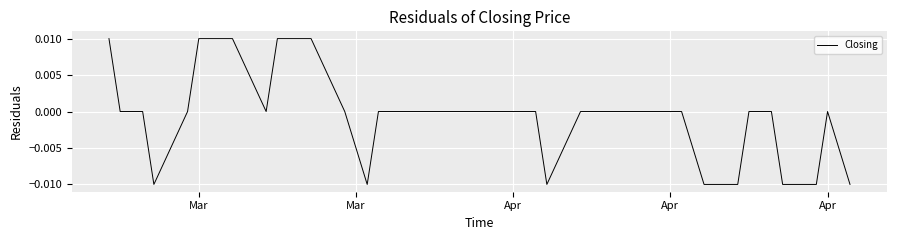

At which label does the data first exceed 0?

Mar